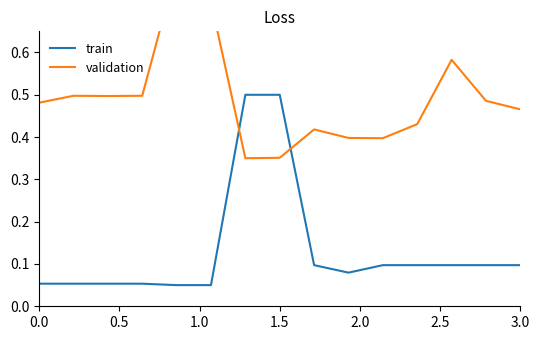

The value of train at 1.5 is 0.7. True or false?

False